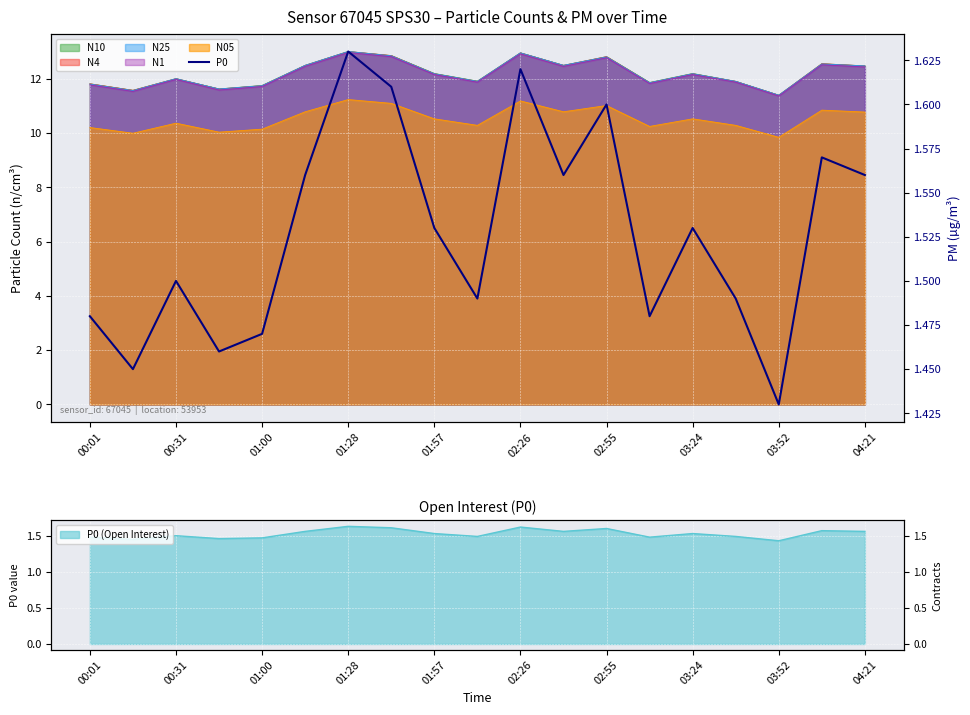

The value at 13 is 1.0. True or false?

False